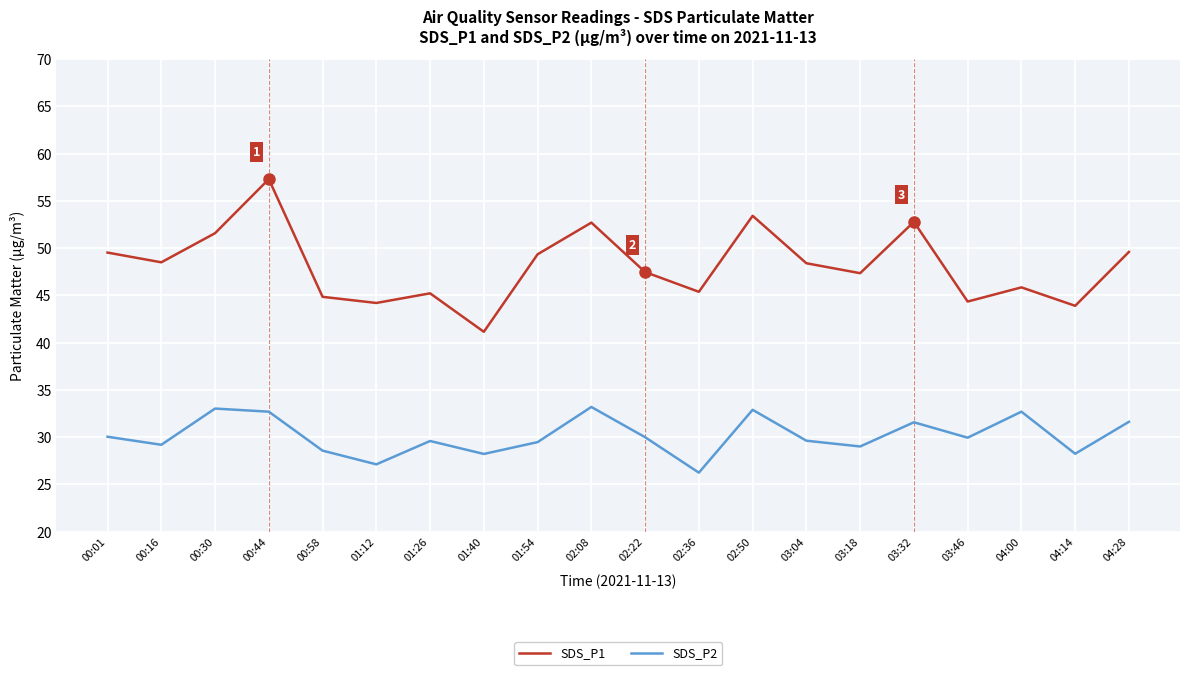

What position from the left is 02:08?

10